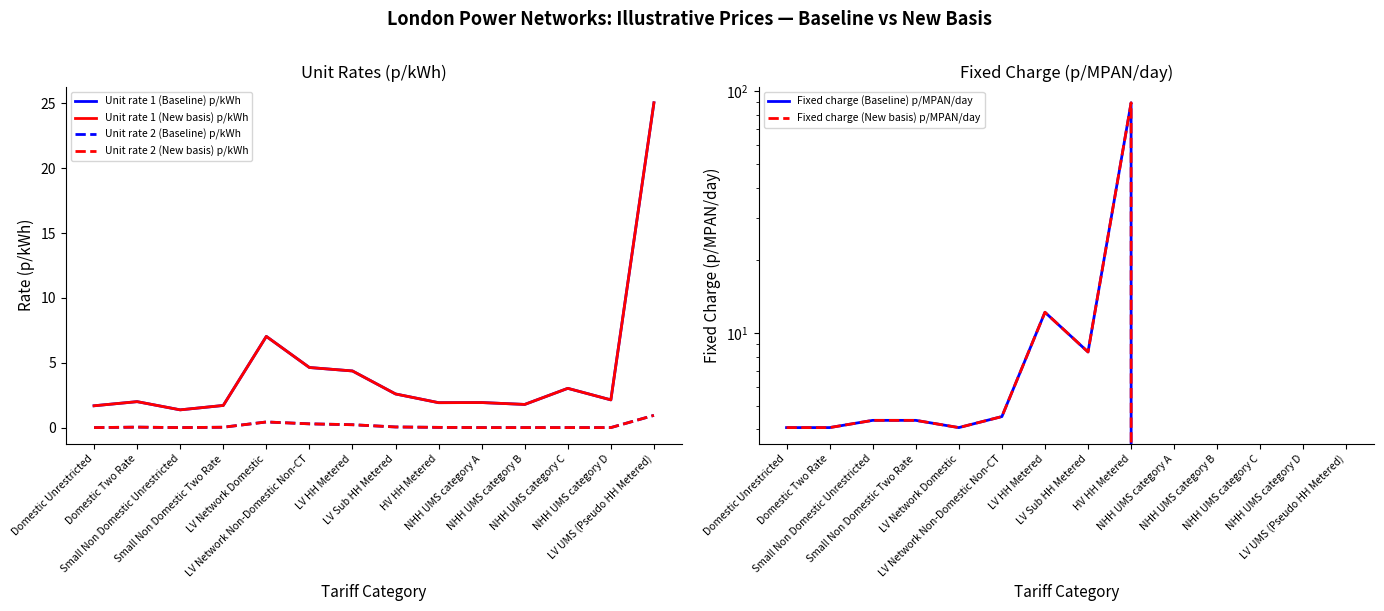

At LV HH Metered, list the series in order from smallest to largest.

Unit rate 2 (Baseline) p/kWh, Unit rate 2 (New basis) p/kWh, Unit rate 1 (Baseline) p/kWh, Unit rate 1 (New basis) p/kWh, Fixed charge (Baseline) p/MPAN/day, Fixed charge (New basis) p/MPAN/day